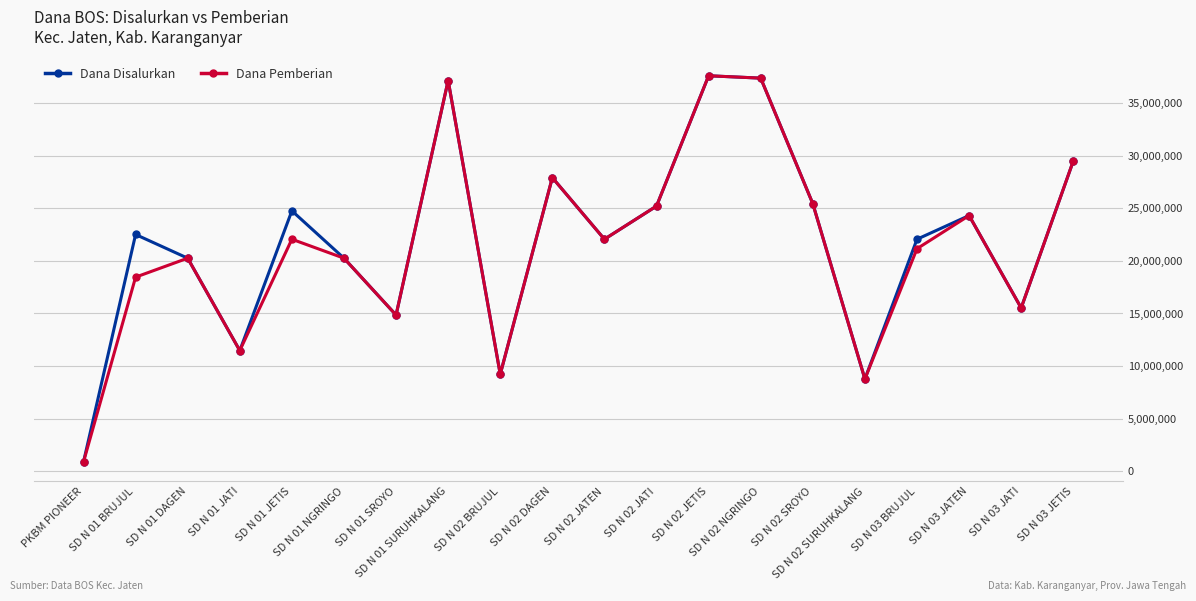

True or false: Dana Disalurkan has a value of 20250000 at SD N 01 NGRINGO.

True